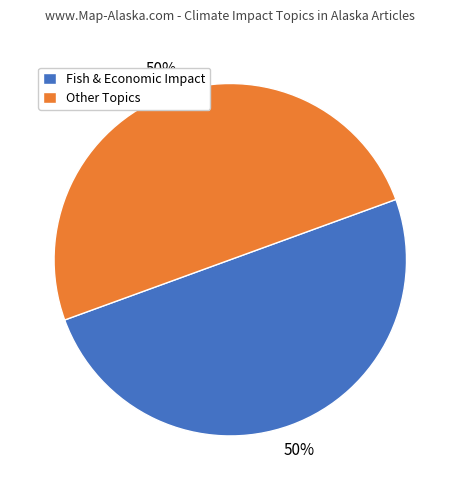

To the nearest percent, what is the average slice percentage?

50%